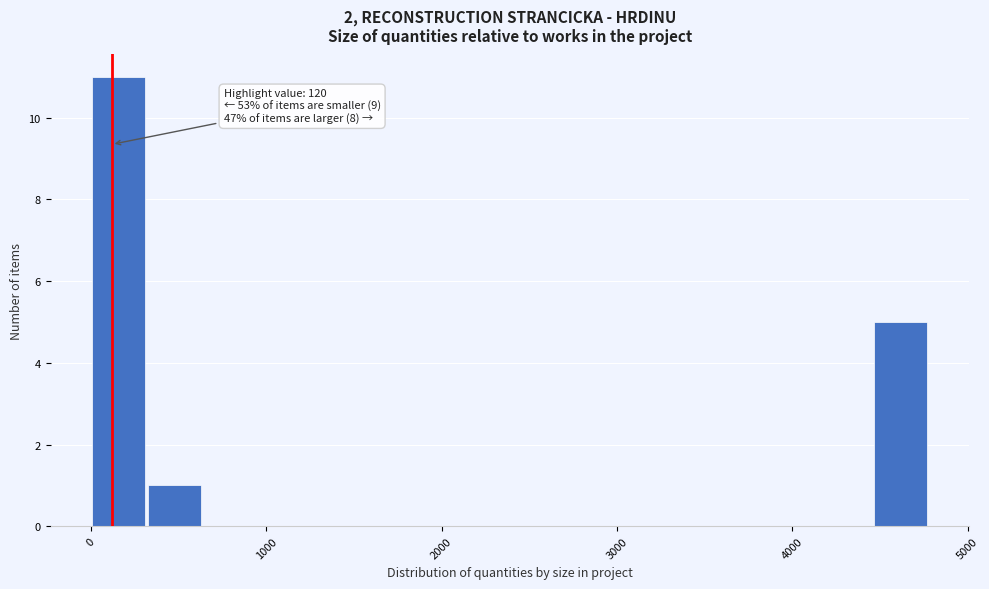

Read against the x-axis, roughly where is the centre of the tallest bar?

200